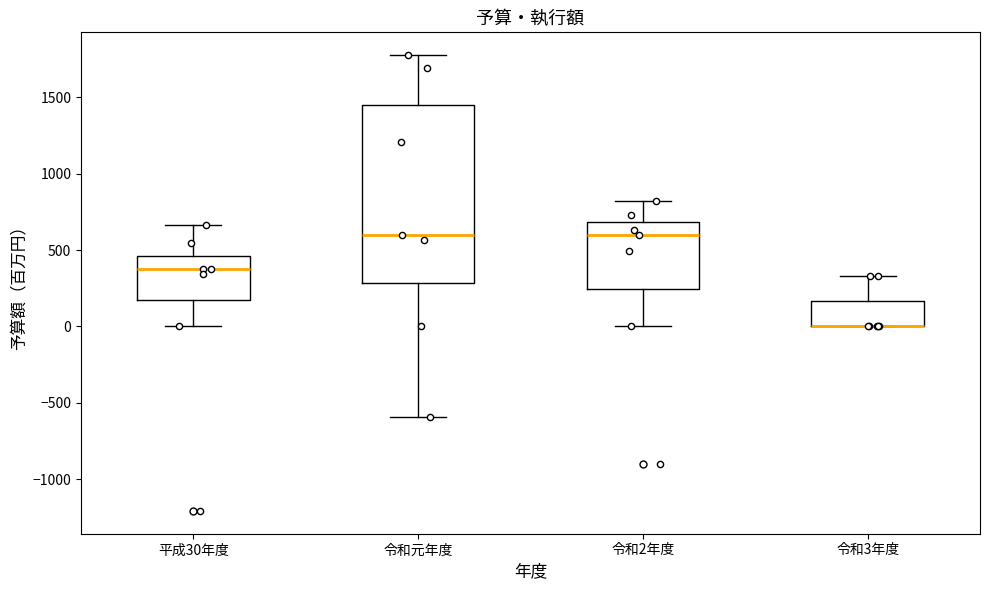

Where does the upper whisker of the box for 令和3年度 end on the y-axis? The values are not printed on the chart, so give them approximately, as read against the axis.

350